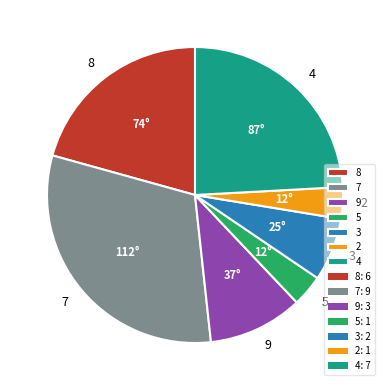

True or false: 5 accounts for 3% of the total.

True